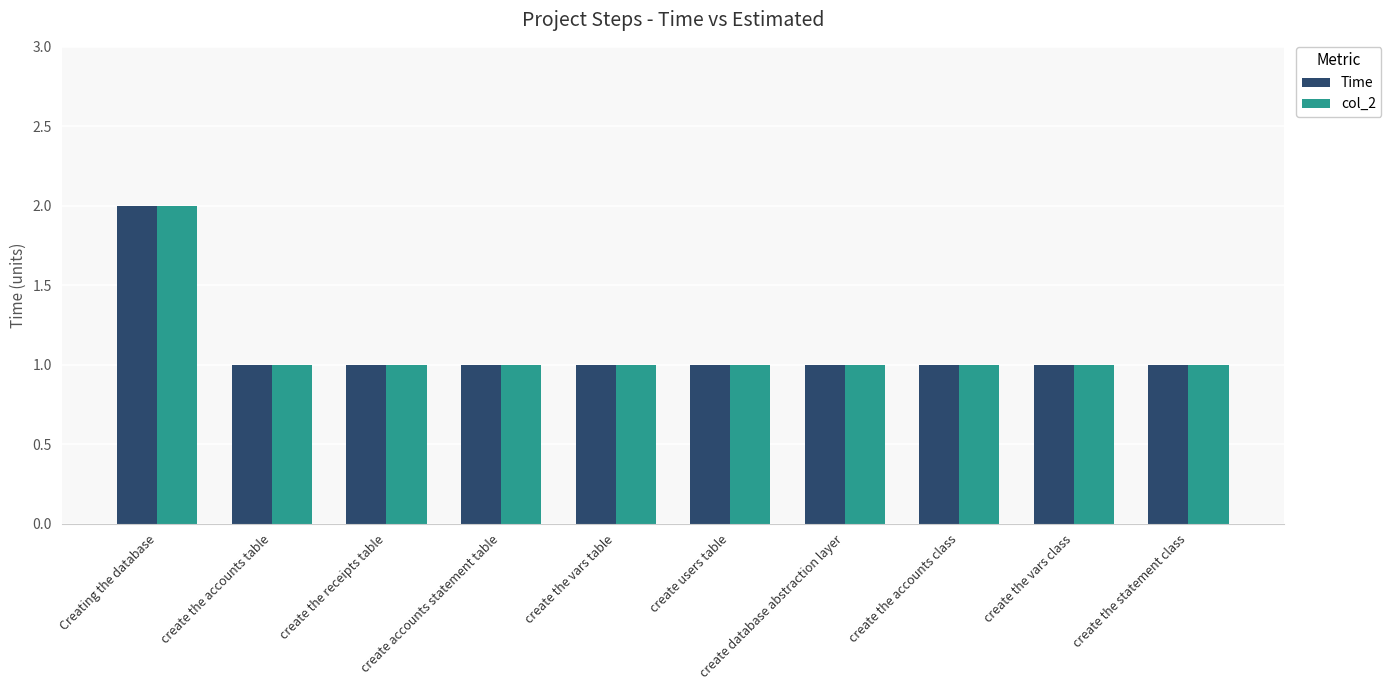

At which category is the sum across all series the highest?

Creating the database